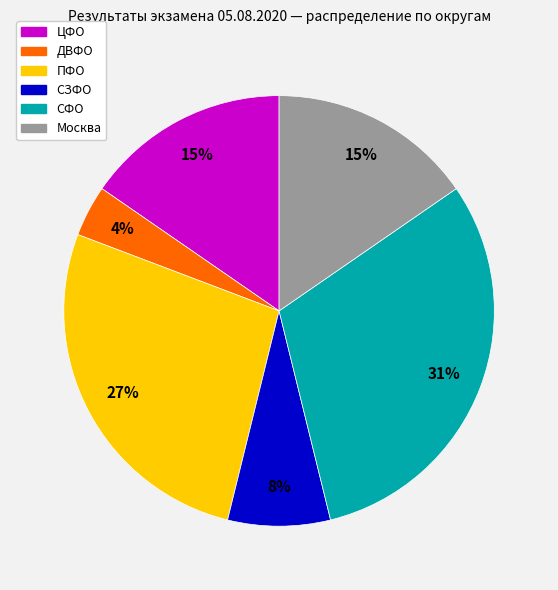

To the nearest percent, what is the average slice percentage?

17%